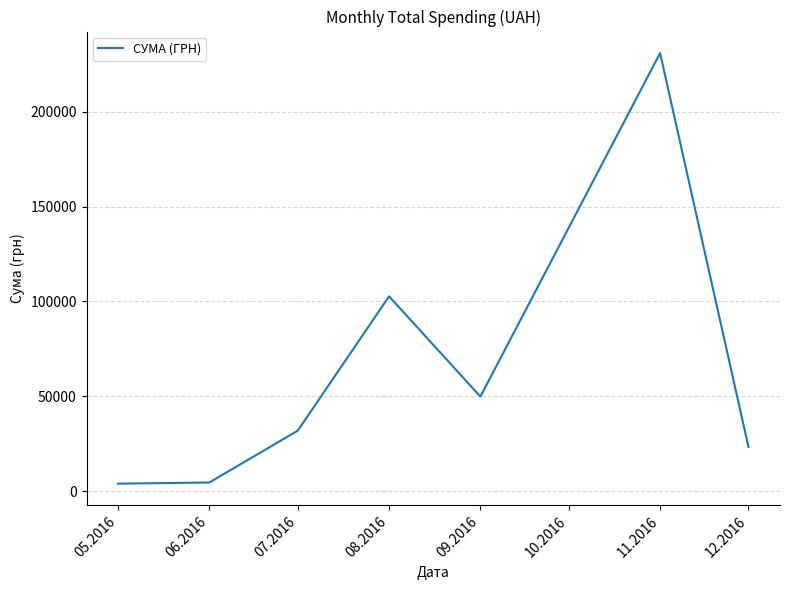

At which category does the data reach its first local peak?

08.2016